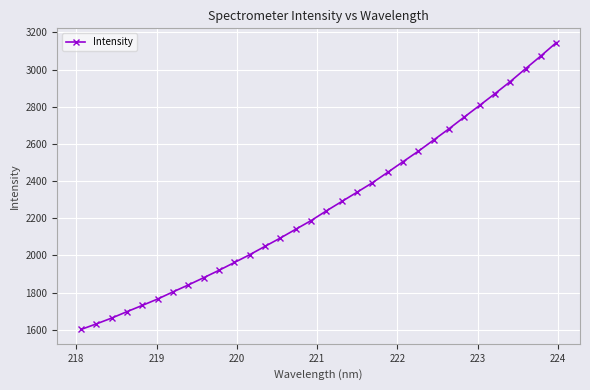

What is the smallest value displayed?

1601.7